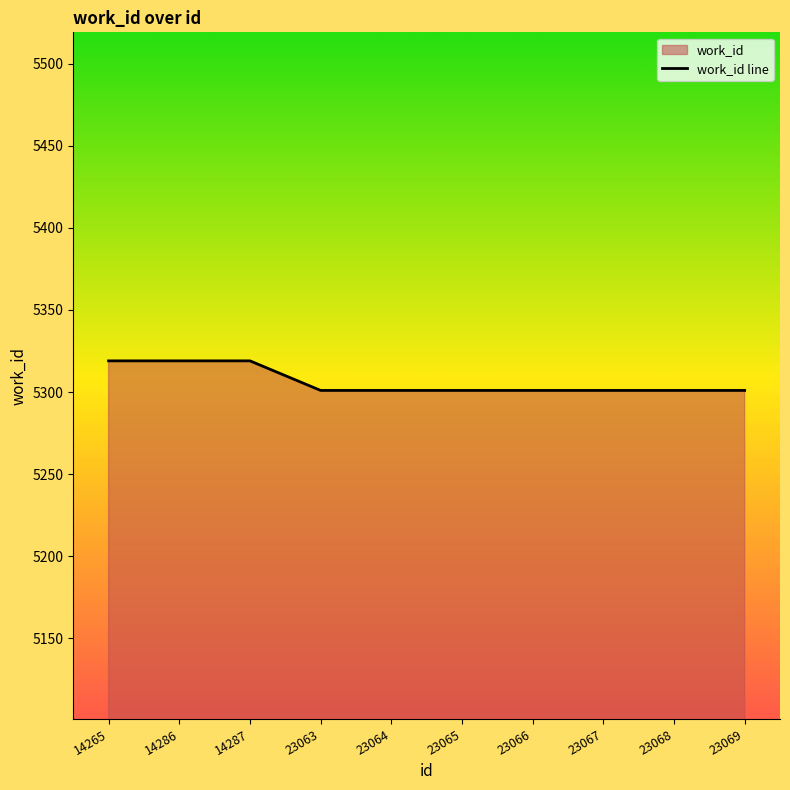

Reading left to right, list all the values displayed in this chart.

14265=5319	14286=5319	14287=5319	23063=5301	23064=5301	23065=5301	23066=5301	23067=5301	23068=5301	23069=5301